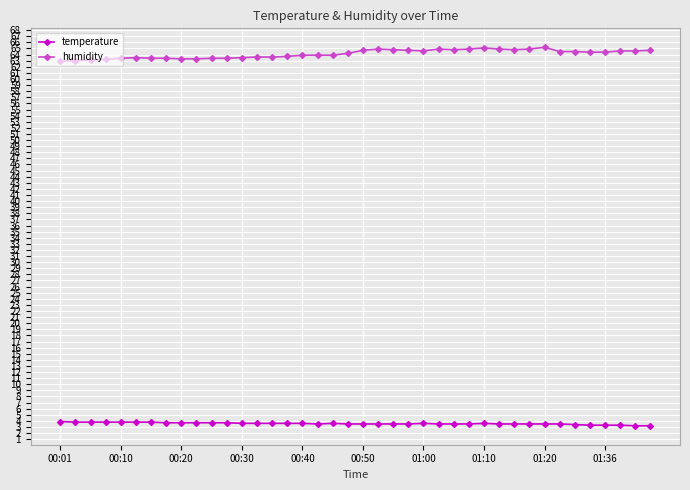

What is the average value of the temperature series?

3.6